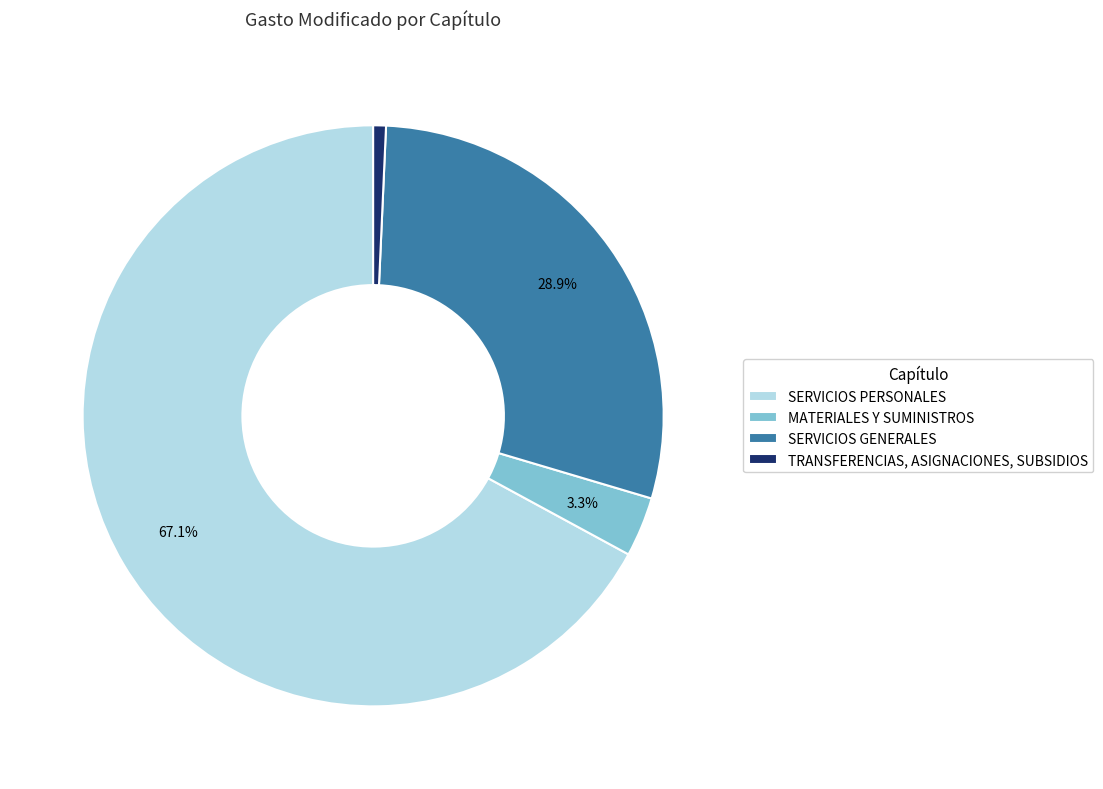

Combined, what portion of the pie is SERVICIOS PERSONALES and MATERIALES Y SUMINISTROS?

70.4%